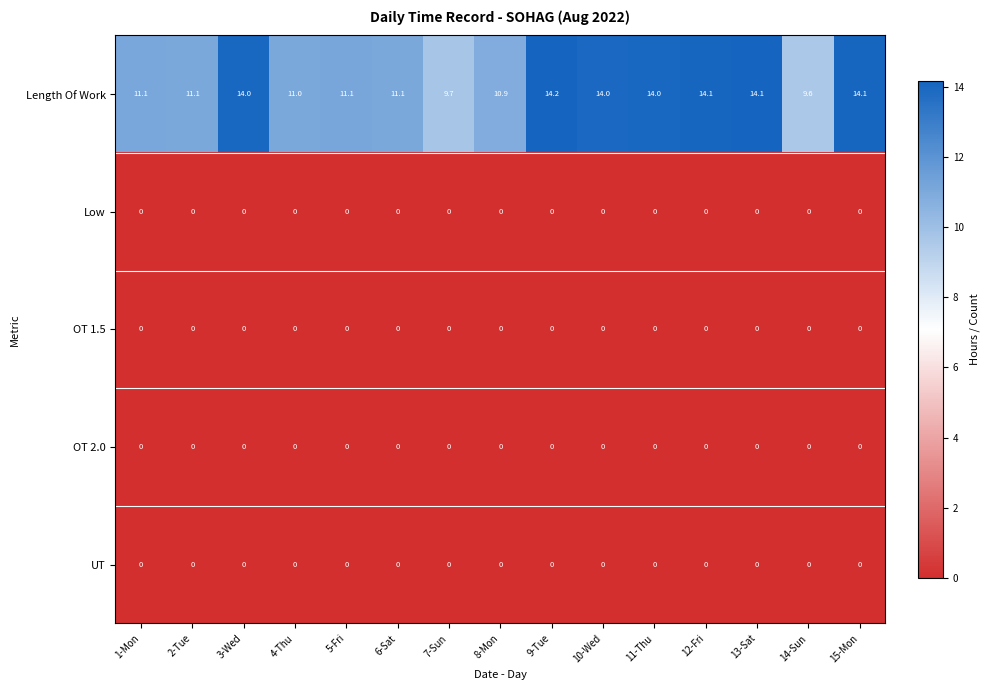

Count the number of data series in this chart.

5